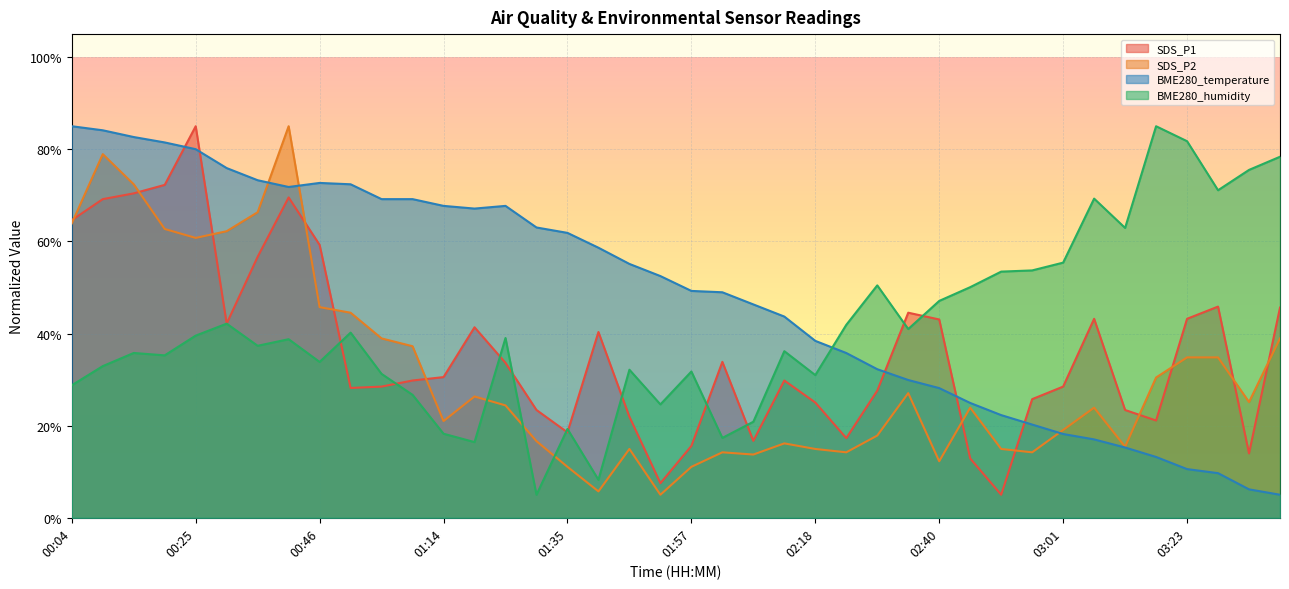

How many series are shown in this chart?

4